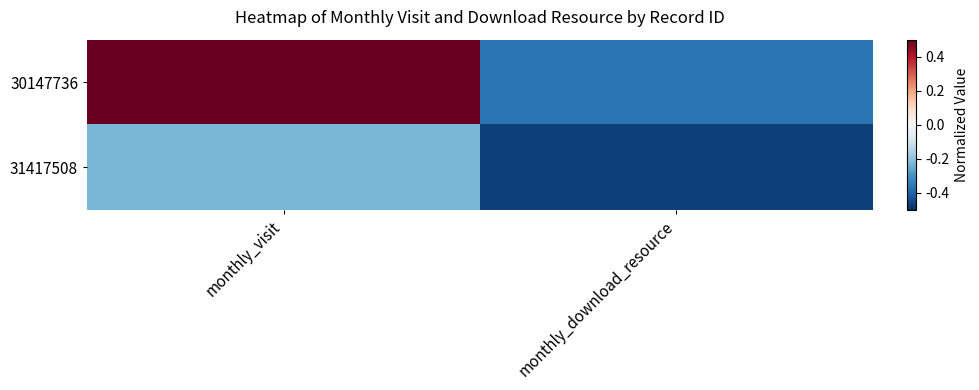

What is the difference between the highest and lowest values at monthly_download_resource?

0.1